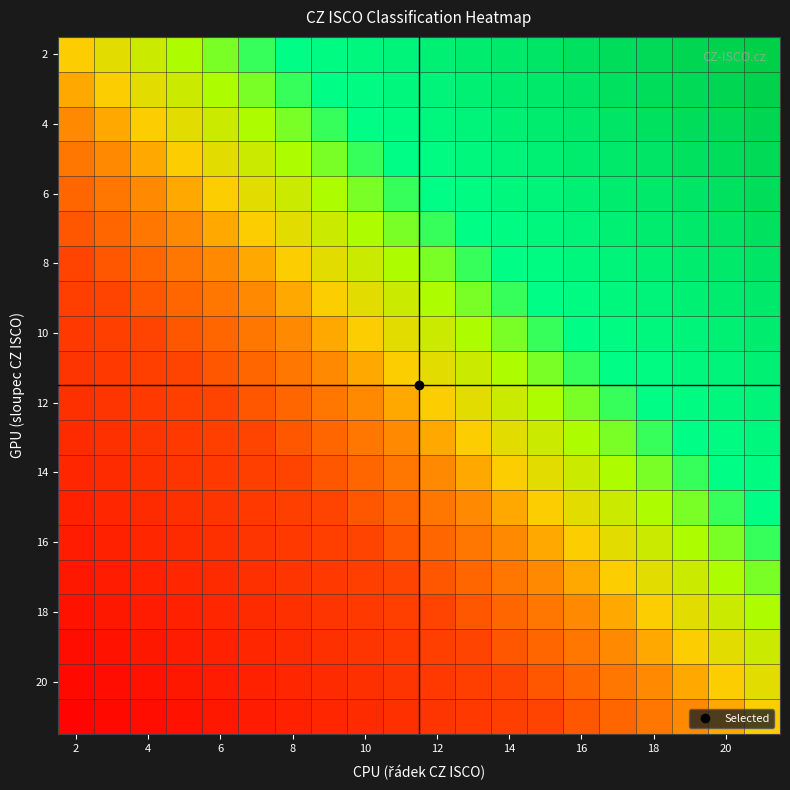

Which label corresponds to the largest value in the chart?

19